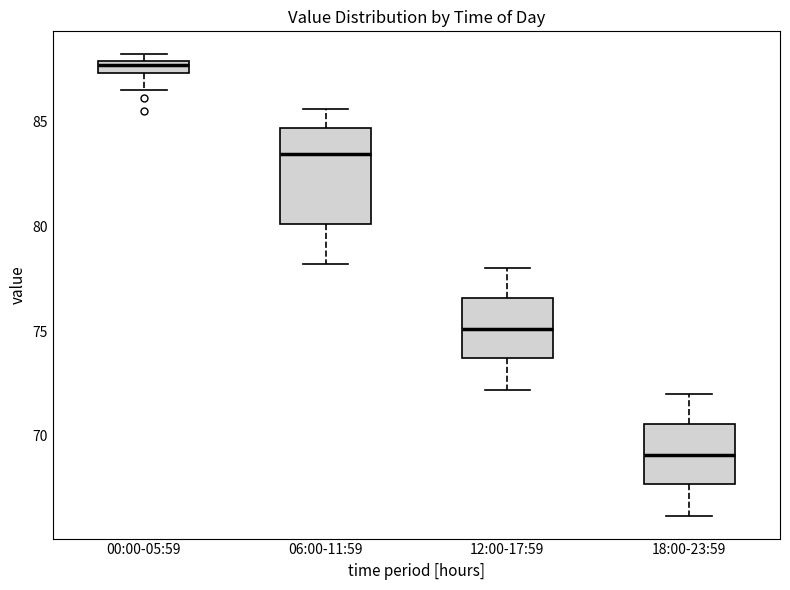

Comparing the boxes themselves (not the whiskers), which one is the tallest?

06:00-11:59